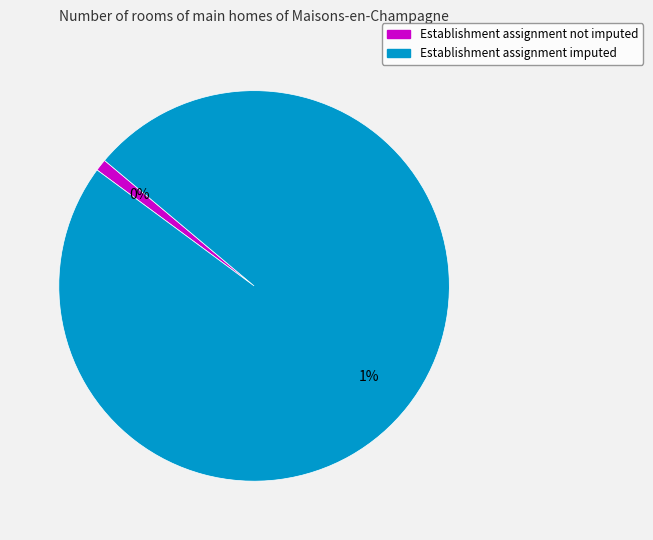

Which slice is the smallest?

Establishment assignment not imputed